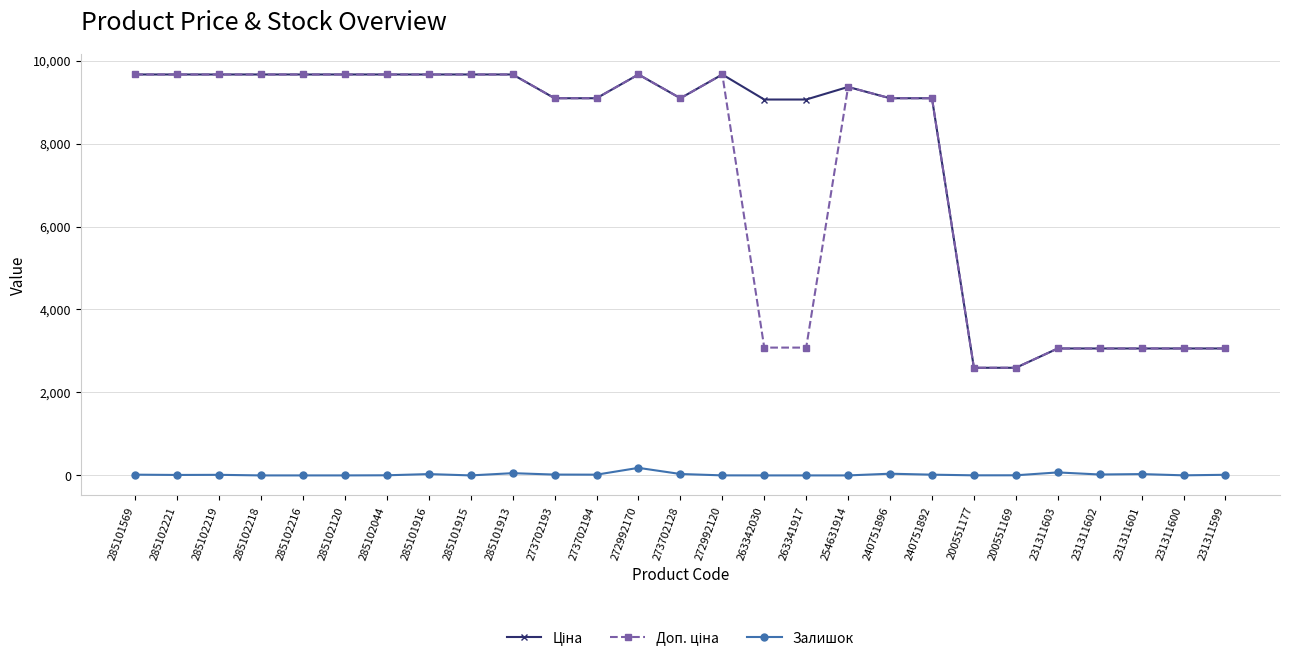

At how many categories does at least one series exceed 7395?

20